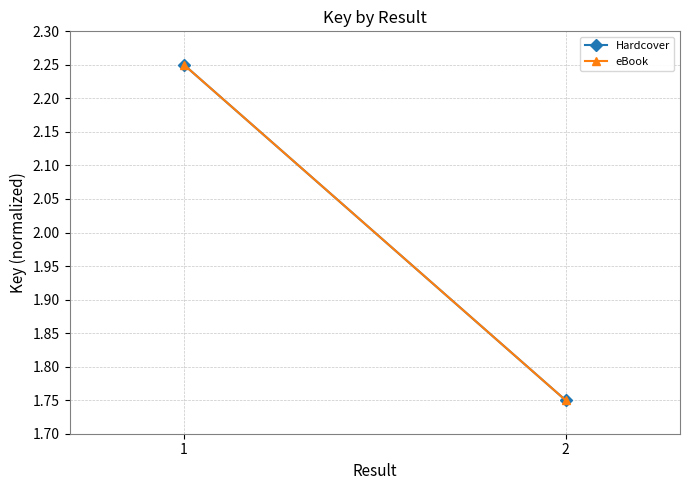

Which series has the widest spread of values?

Hardcover